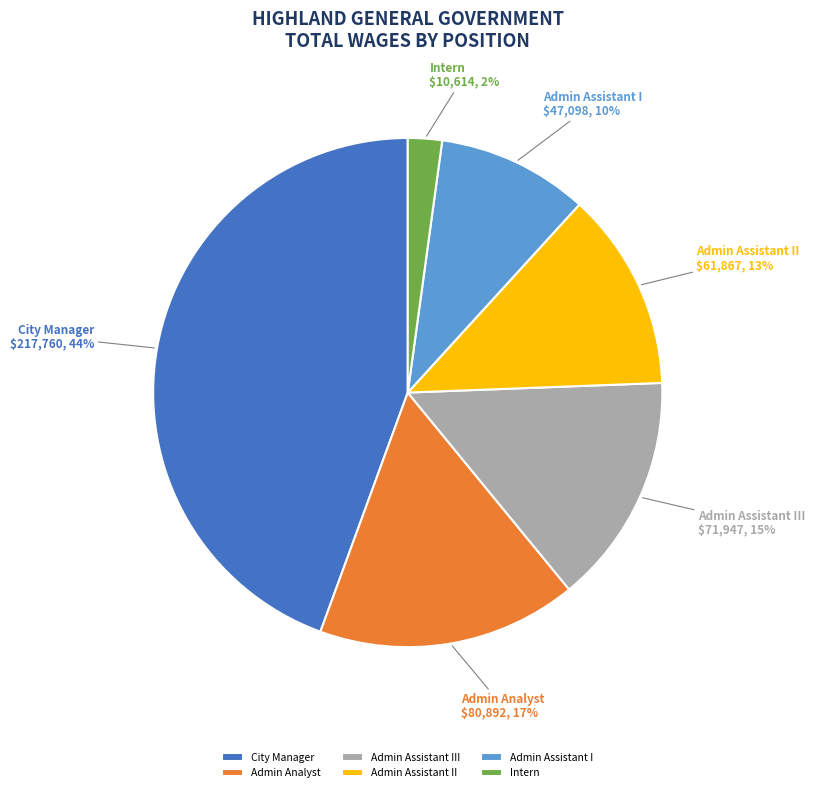

Is there any slice that represents more than half of the pie?

No